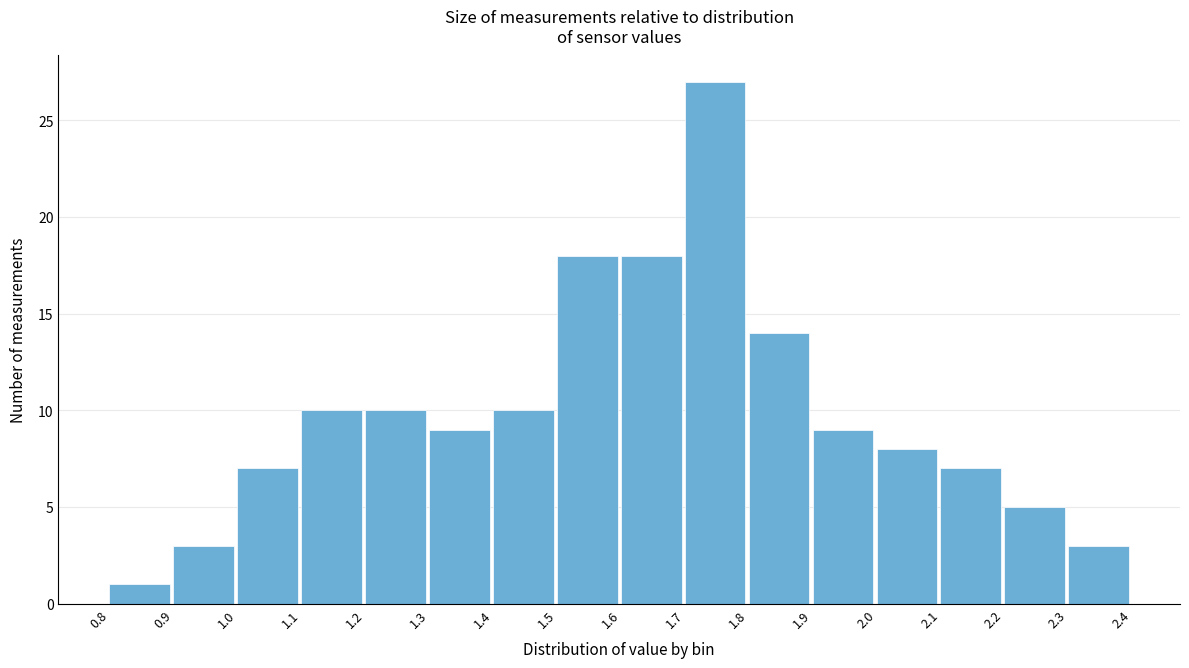

What is the height of the bar covering 1.3 to 1.4 on the x-axis? The values are not printed on the chart, so give them approximately, as read against the axis.

9